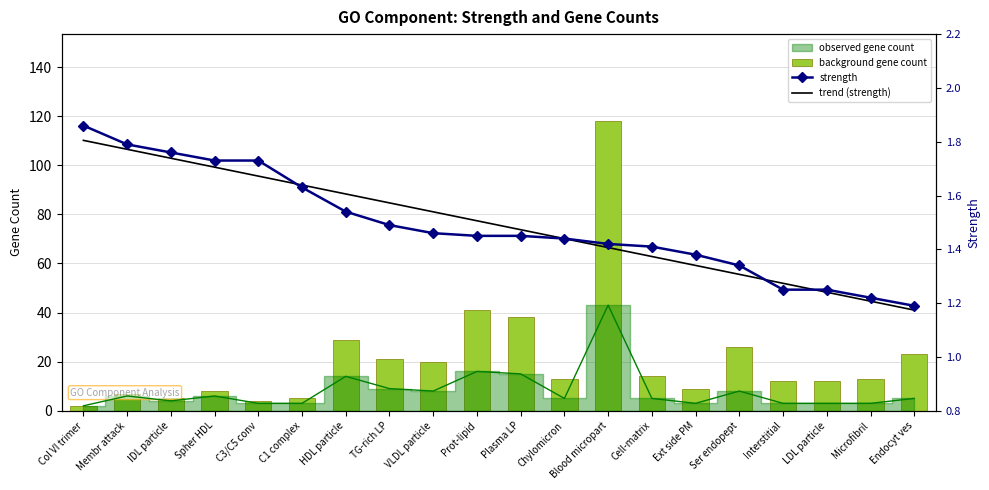

What is the label of the 5th bar from the left?

C3/C5 conv